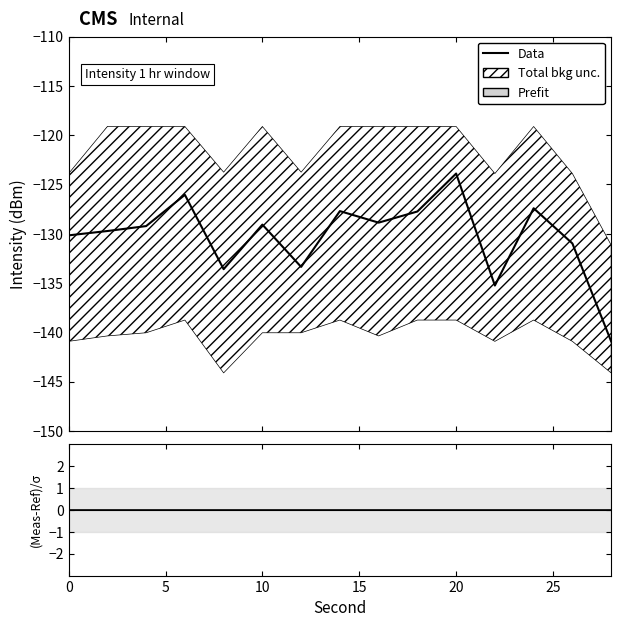

How many values in the Data series exceed -129?

6